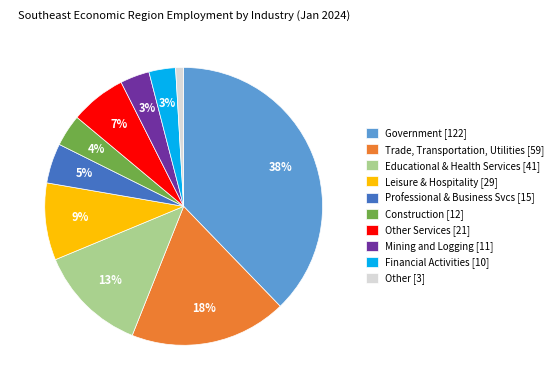

To the nearest percent, what portion does Government [122] represent?

38%